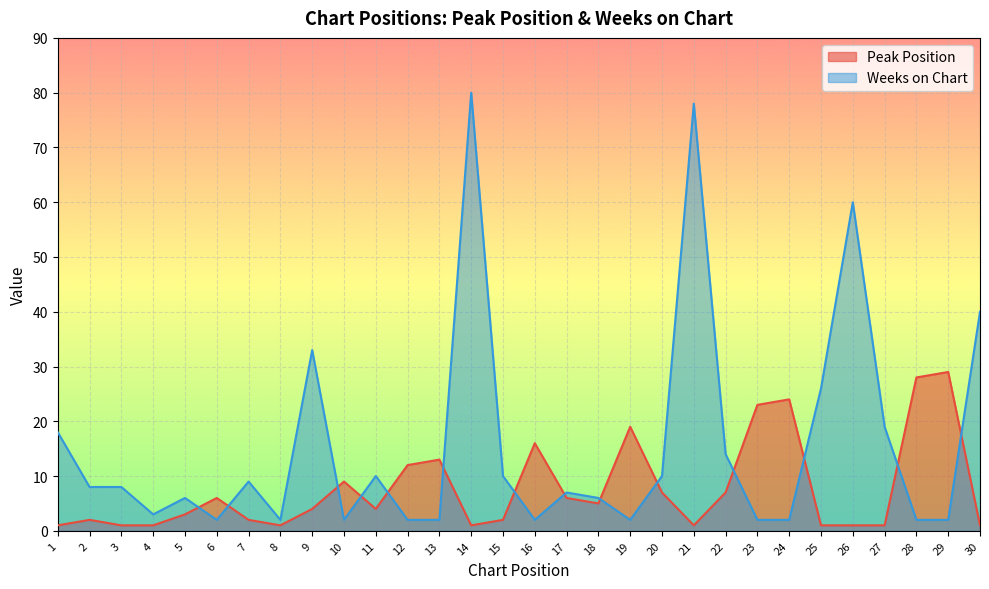

How many data points in Weeks on Chart are less than 8?

15